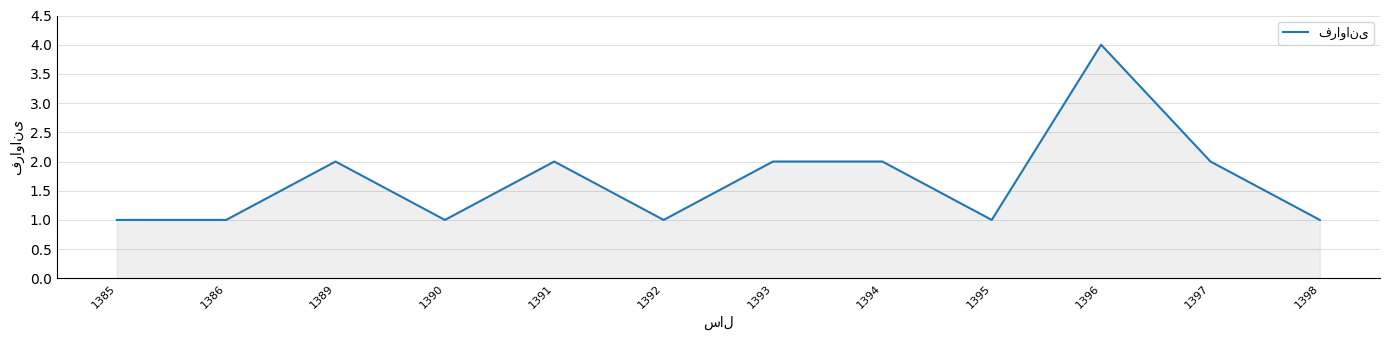

How many lines are shown in the chart?

1